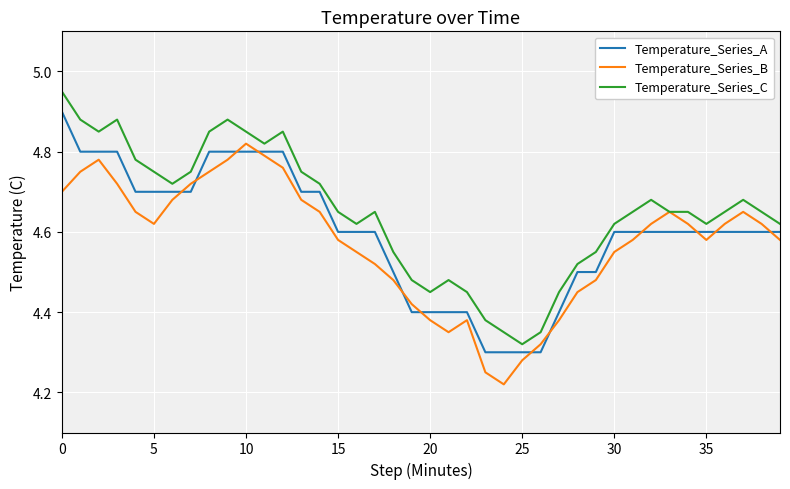

True or false: Temperature_Series_A and Temperature_Series_C intersect in this chart.

False